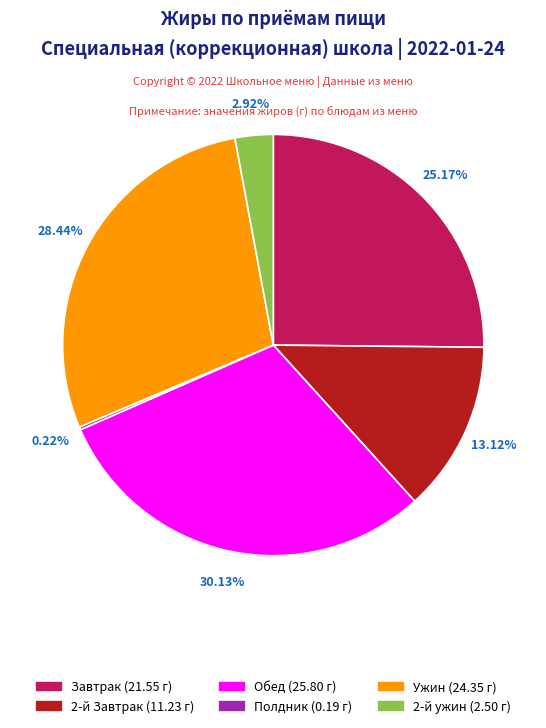

Is there any slice that represents more than half of the pie?

No